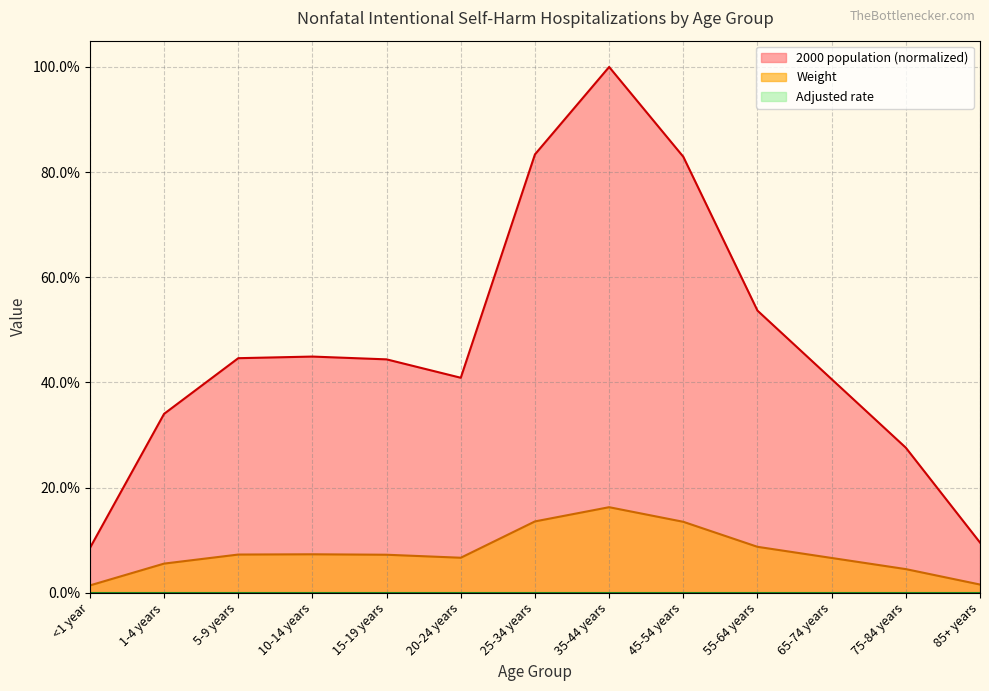

True or false: 2000 population and Weight intersect in this chart.

False